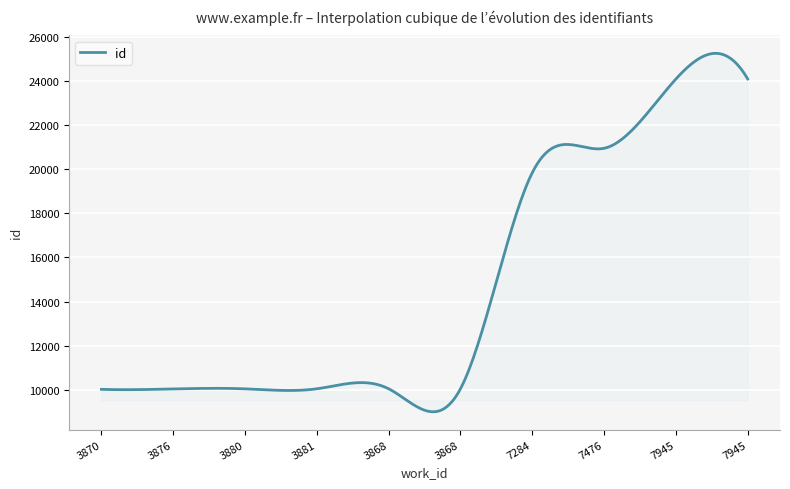

What is the smallest value displayed?

9010.5